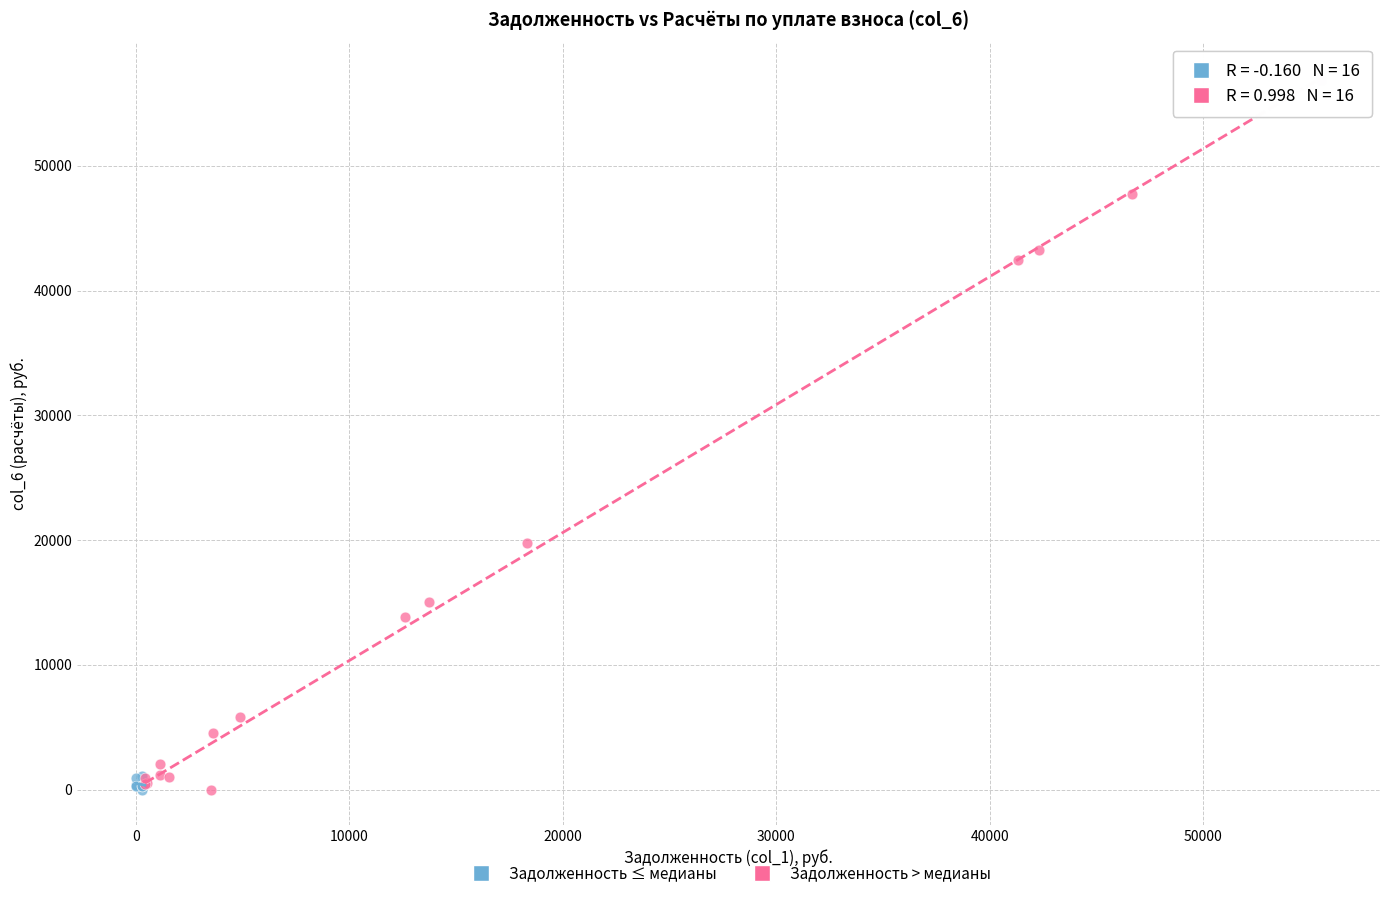

Which series has the widest spread of Y values?

Задолженность > медианы